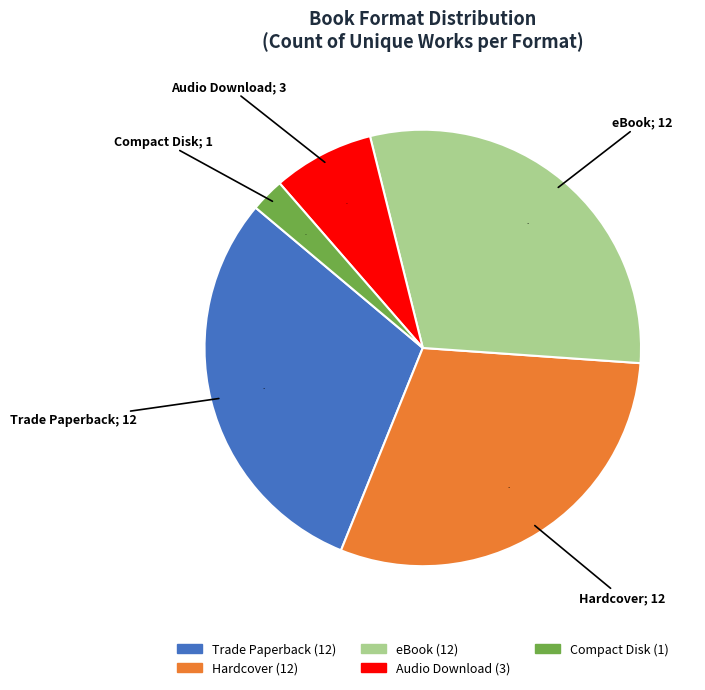

What percentage is the Audio Download slice, to the nearest percent?

8%